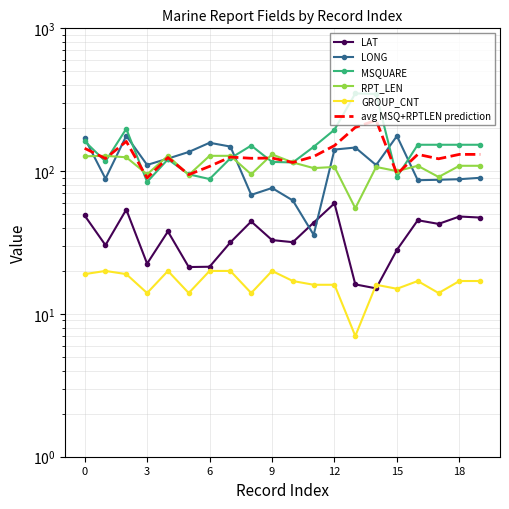

After their last crossing, which series has the higher values: LONG or avg MSQ+RPTLEN prediction?

avg MSQ+RPTLEN prediction